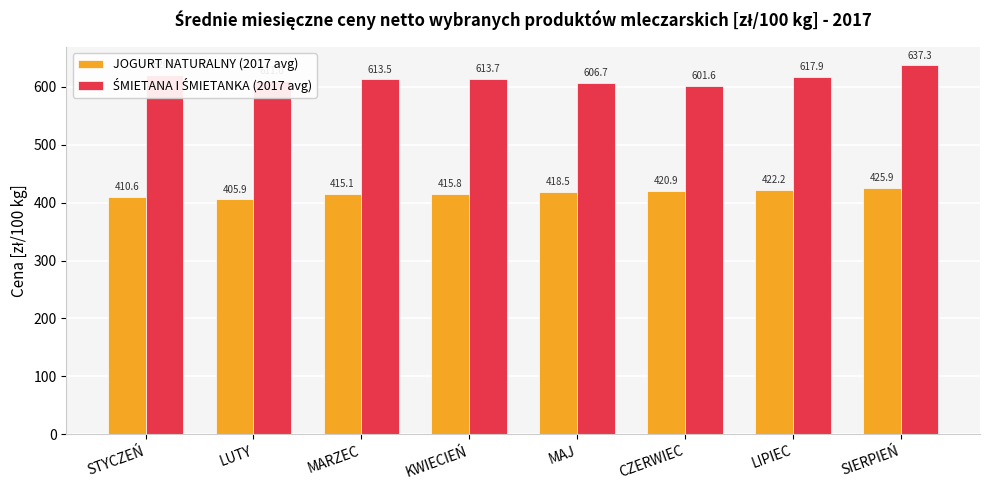

Does the chart contain stacked bars?

No